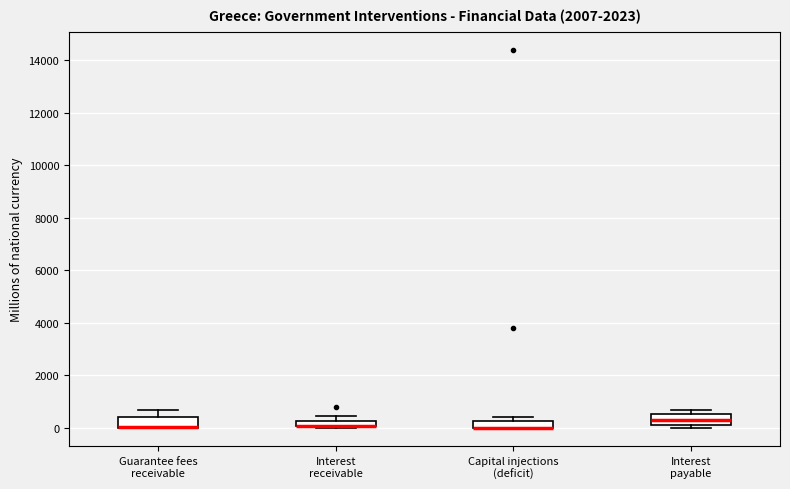

Where is the upper edge of the box for Interest payable on the y-axis? The values are not printed on the chart, so give them approximately, as read against the axis.

600